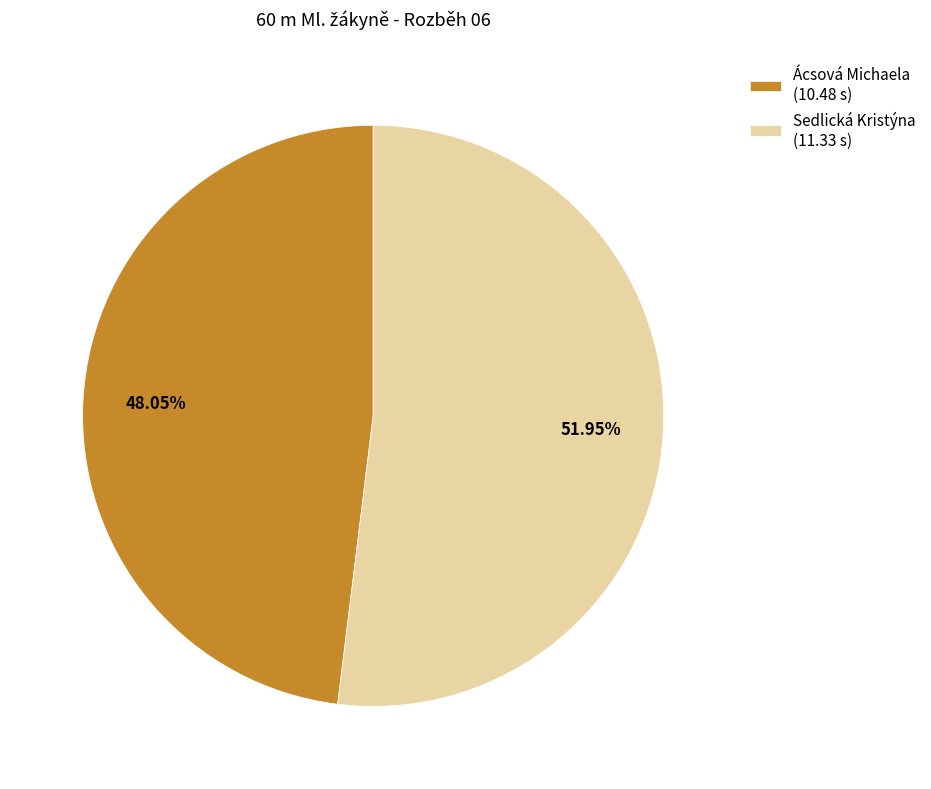

True or false: Ácsová Michaela accounts for 41% of the total.

False